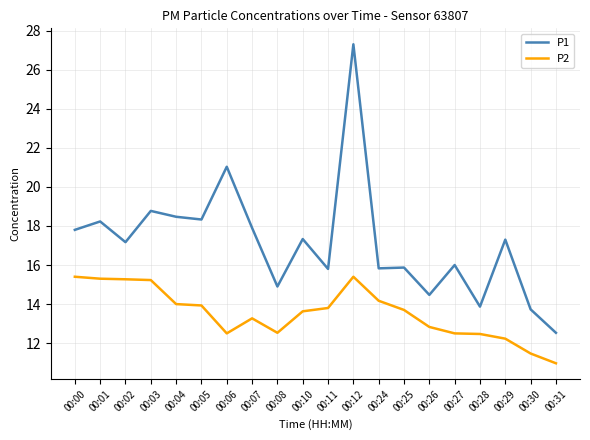

Which series has the widest spread of values?

P1